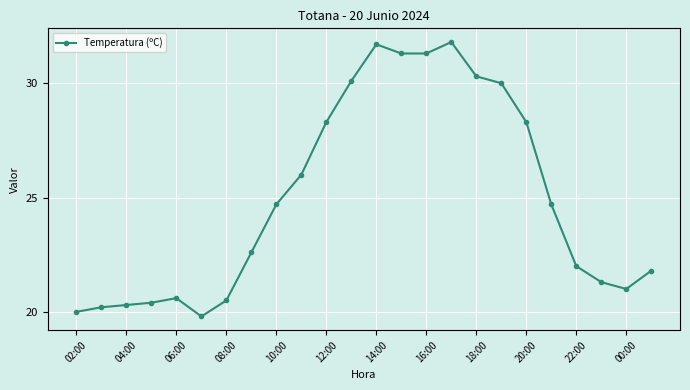

What is the greatest value displayed?

31.8